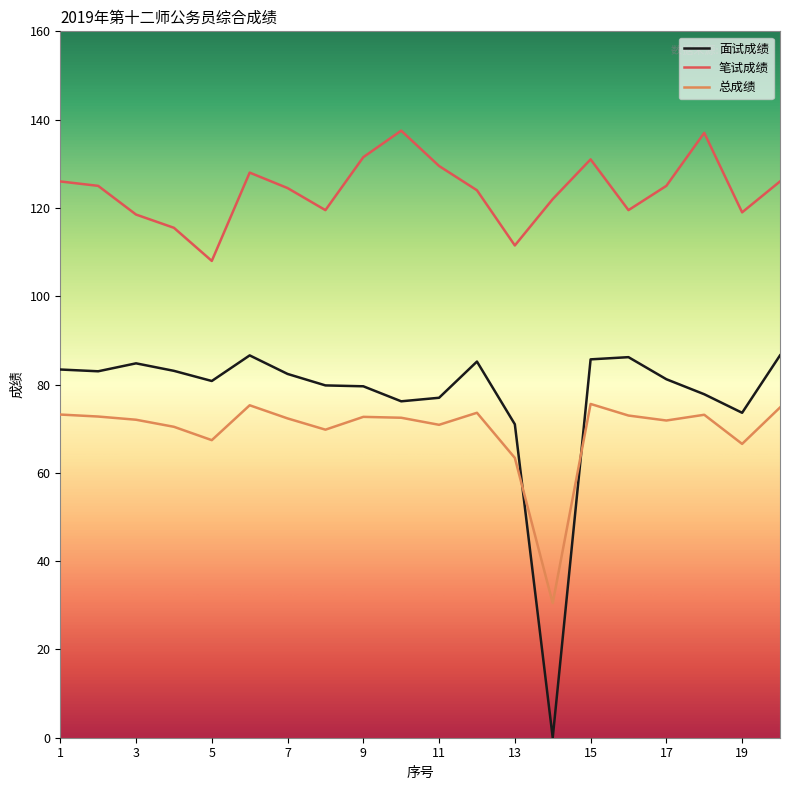

Which series has the largest total across all categories?

笔试成绩